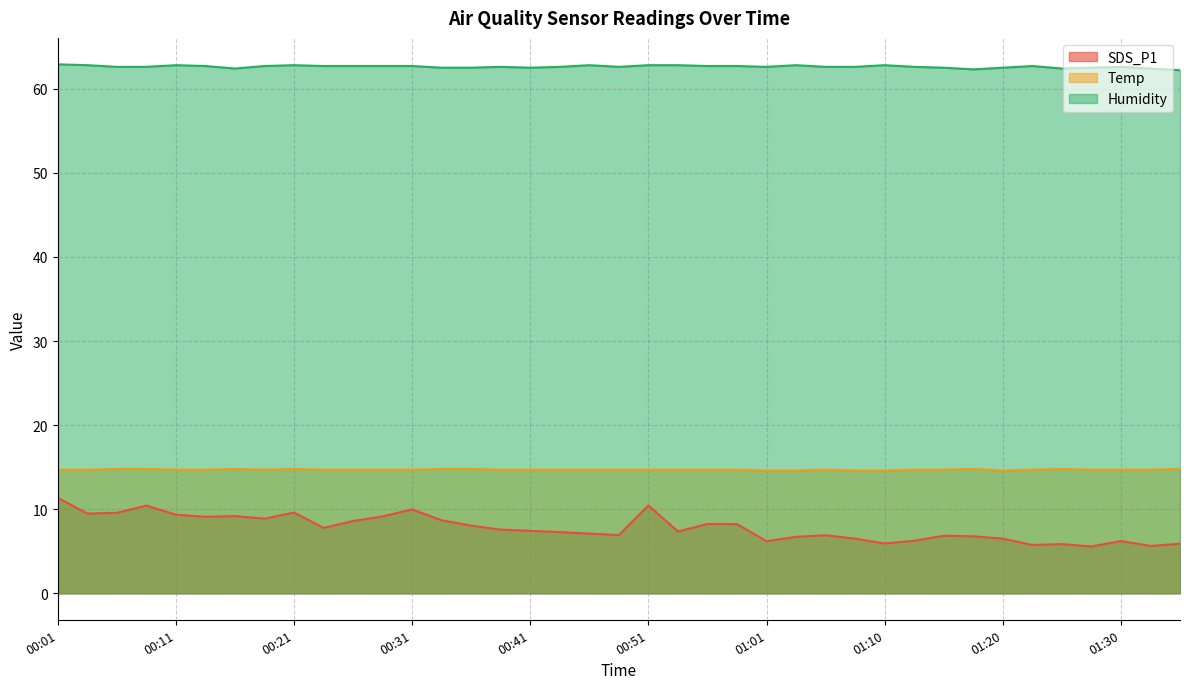

Is it true that Temp equals 14.8 at 00:33?

True